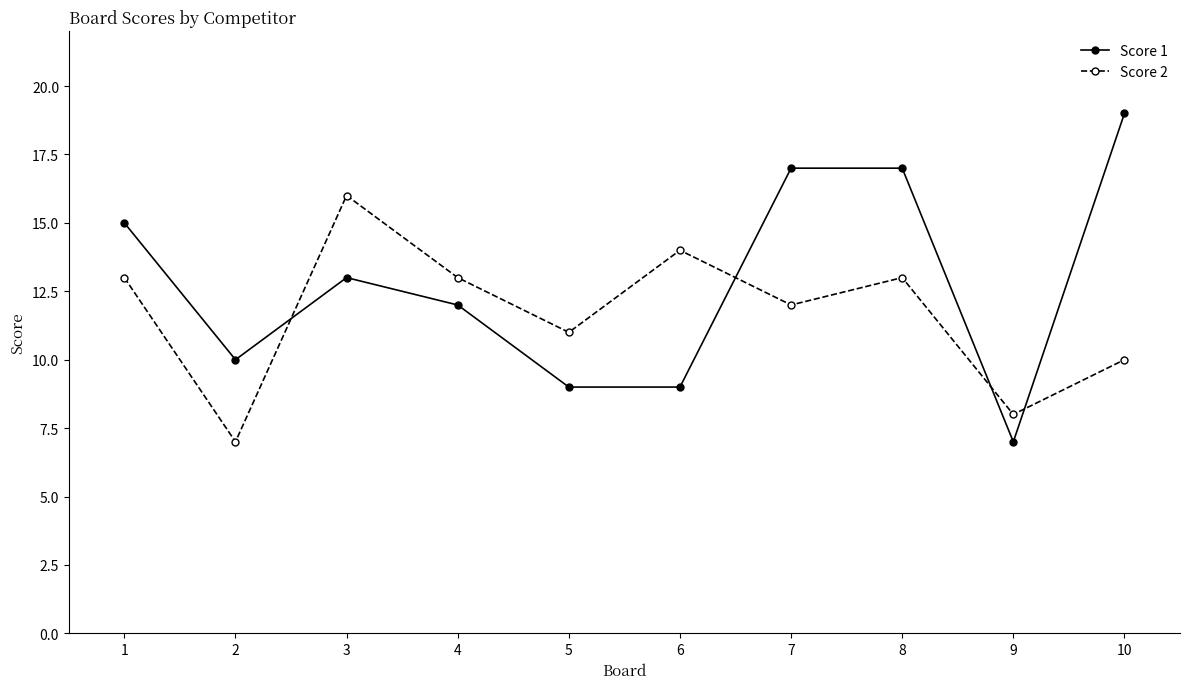

How many distinct data groups are displayed?

2